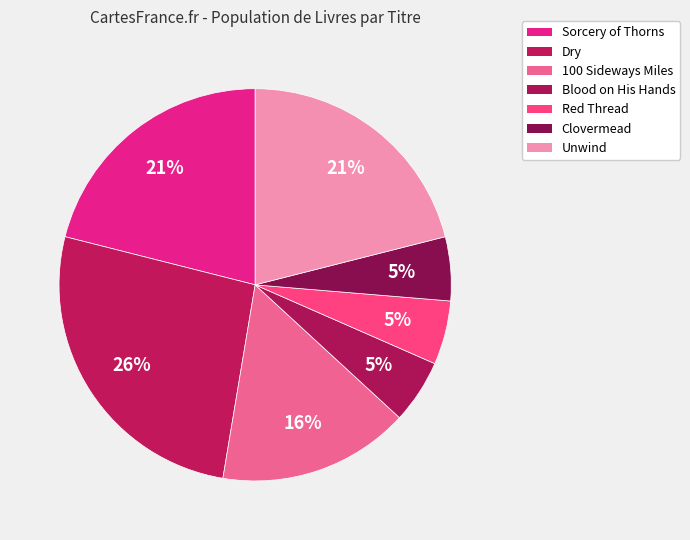

Is there any slice that represents more than half of the pie?

No